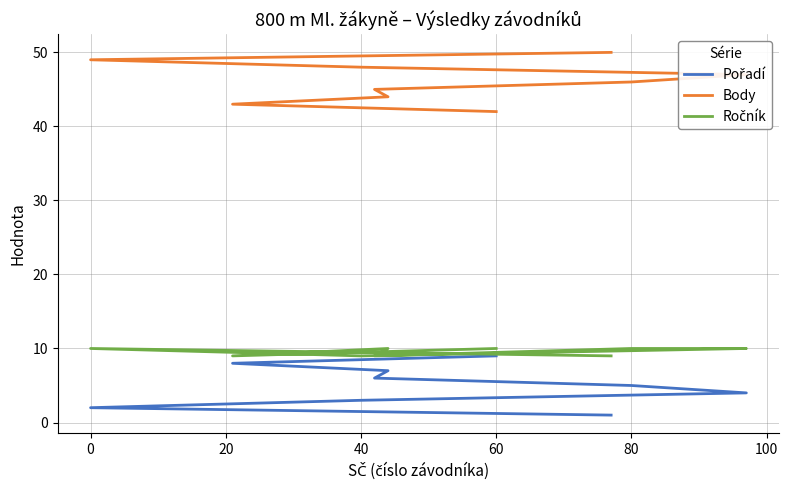

What is the greatest value displayed?

50